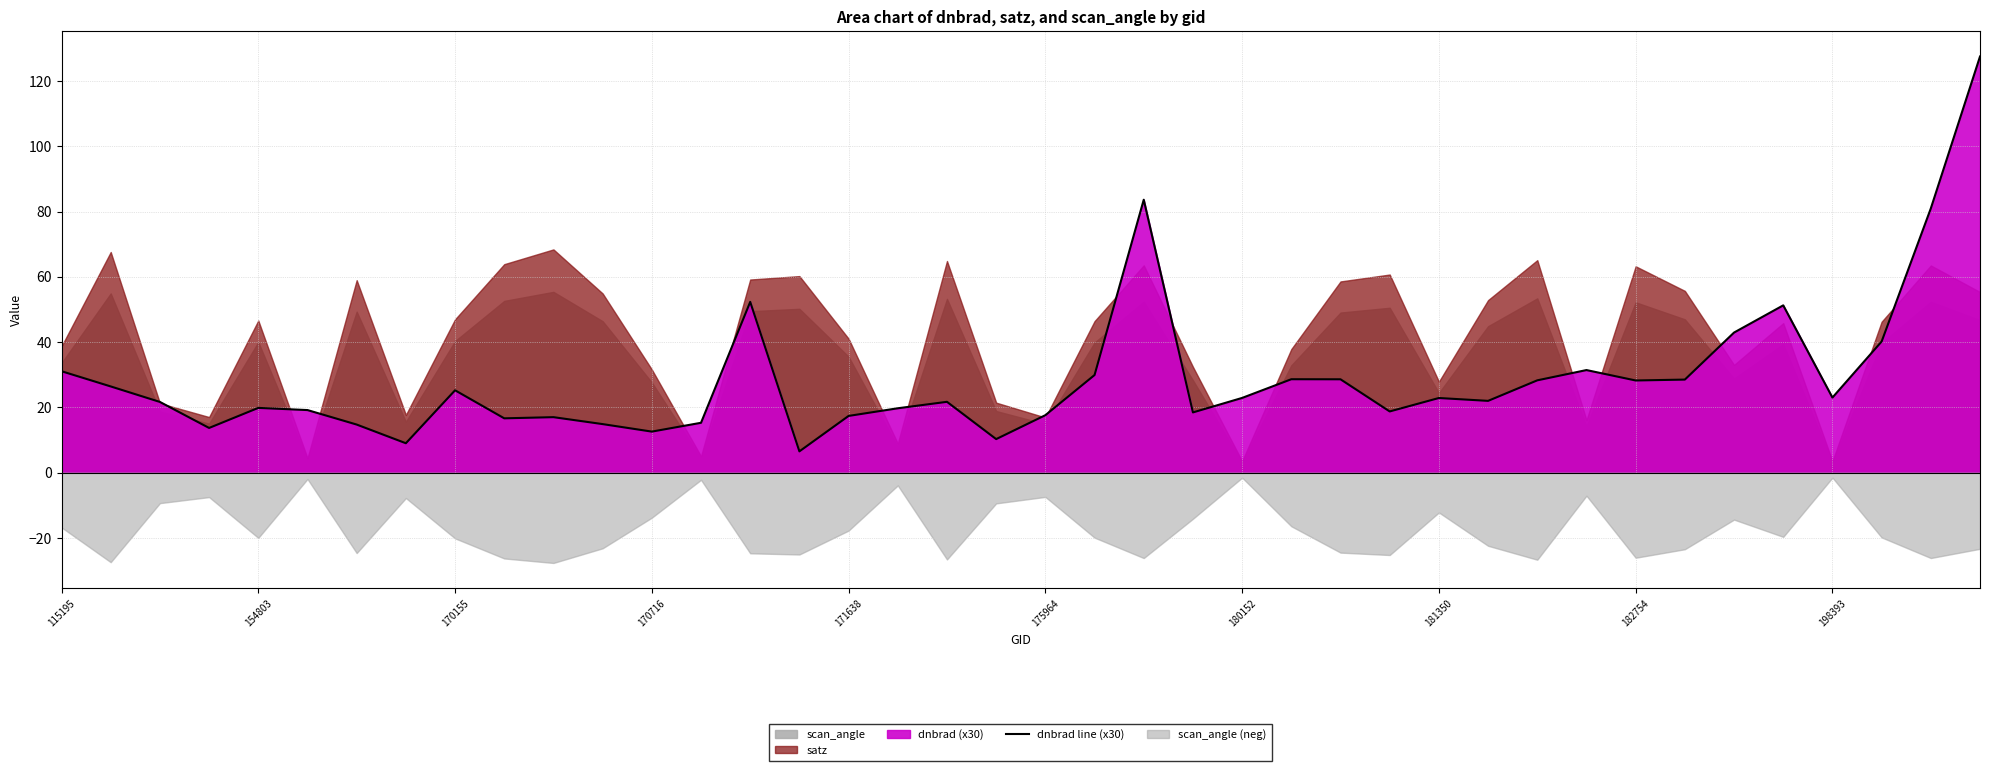

The dnbrad line (x30) series shows 17.6 at 182754. True or false?

False